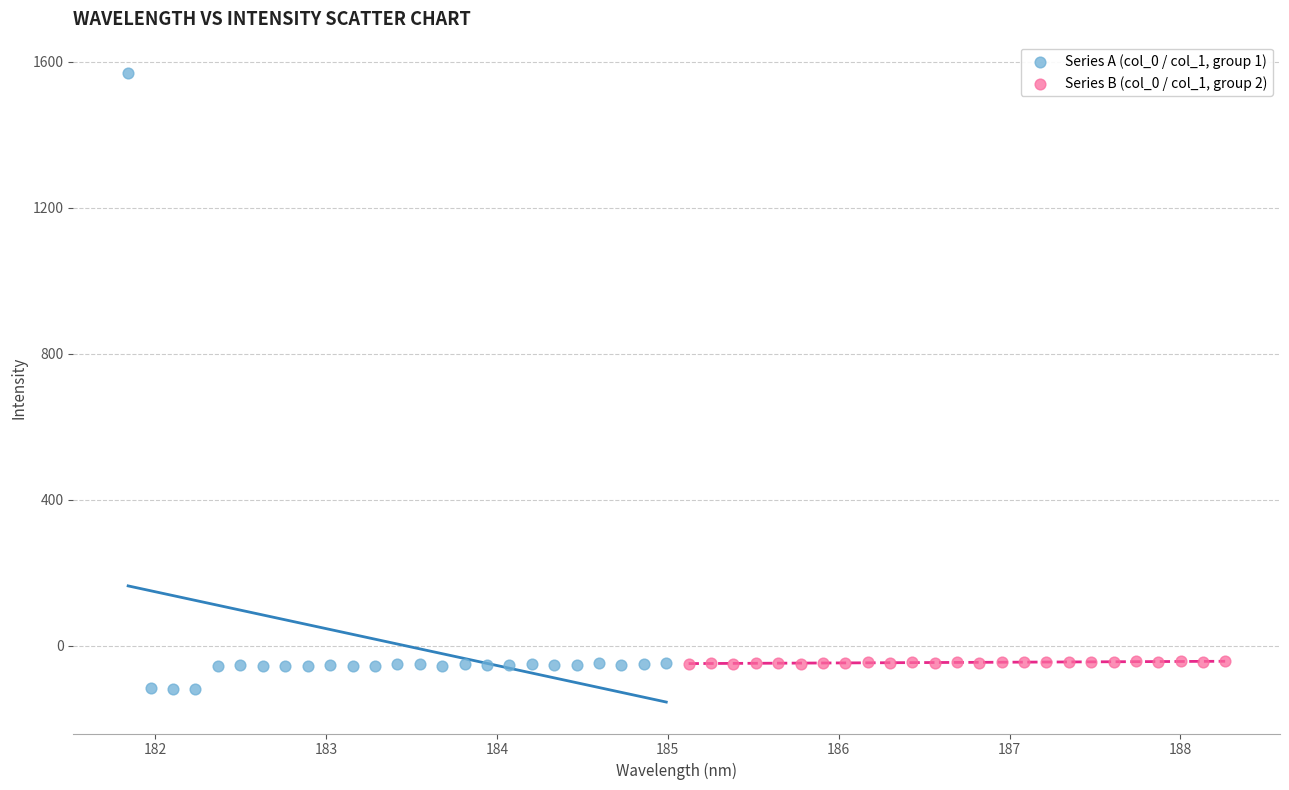

Which series has the widest spread of Y values?

Series A (col_0 / col_1, group 1)